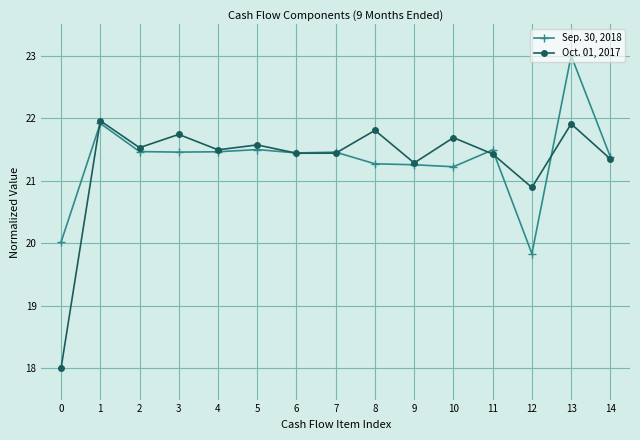

What is the sum of all Oct. 01, 2017 values?

319.5